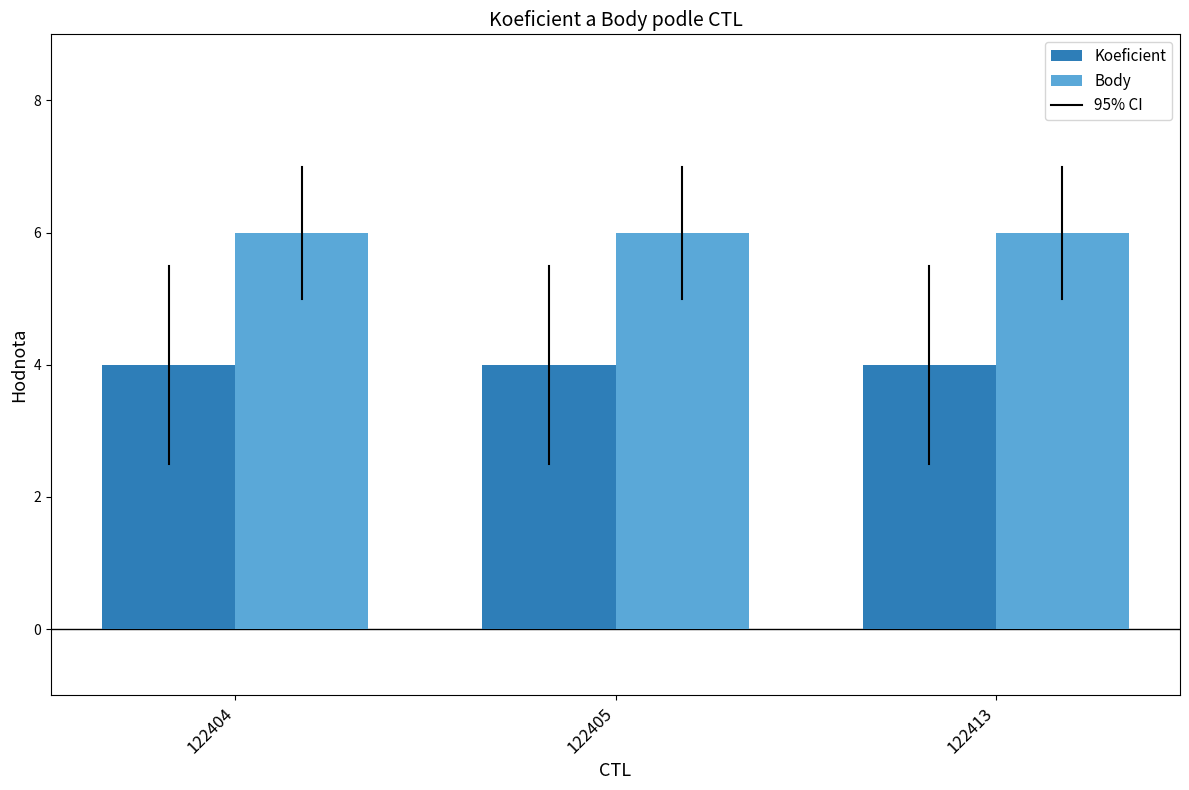

What is the sum of all Koeficient values?

12